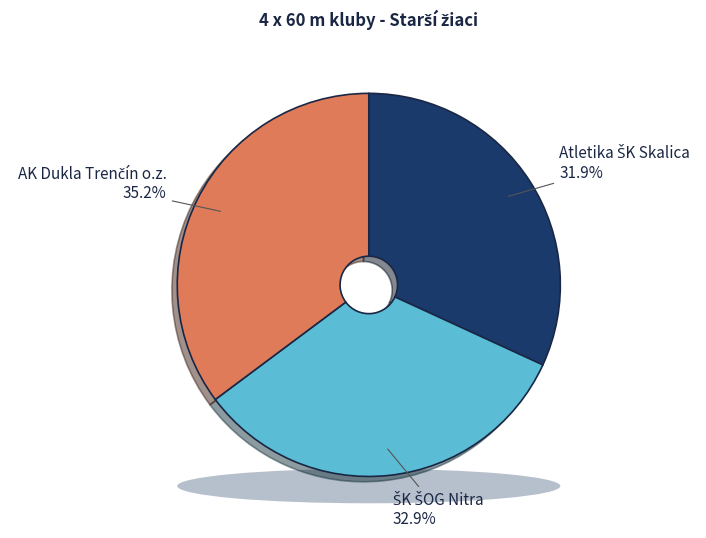

What is the smallest slice in the pie chart?

Atletika ŠK Skalica